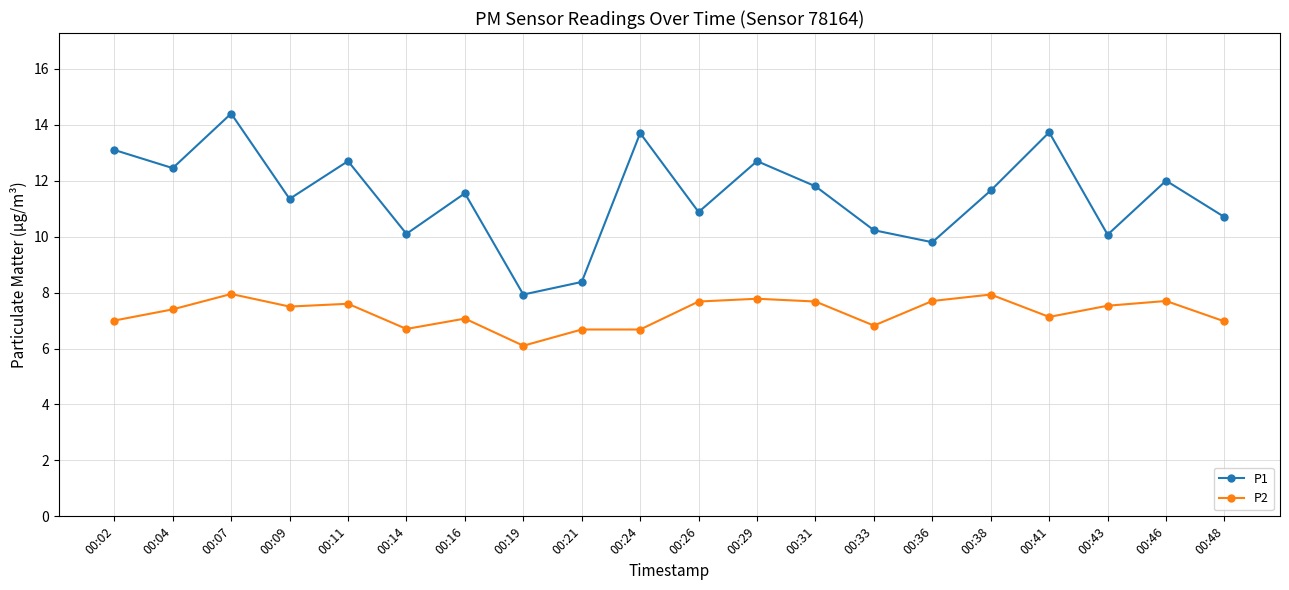

What is the value of the P2 point at the 7th from the left?

7.1